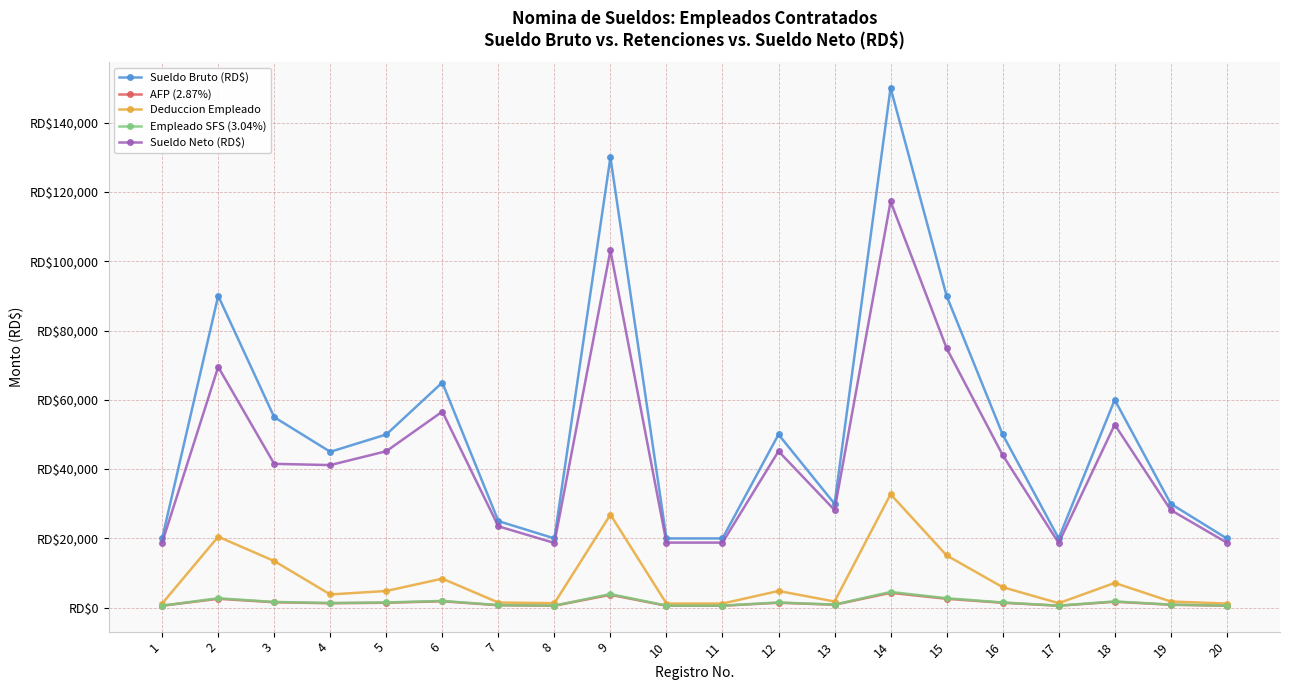

What are all the series names shown in the legend?

Sueldo Bruto (RD$), AFP (2.87%), Deduccion Empleado, Empleado SFS (3.04%), Sueldo Neto (RD$)